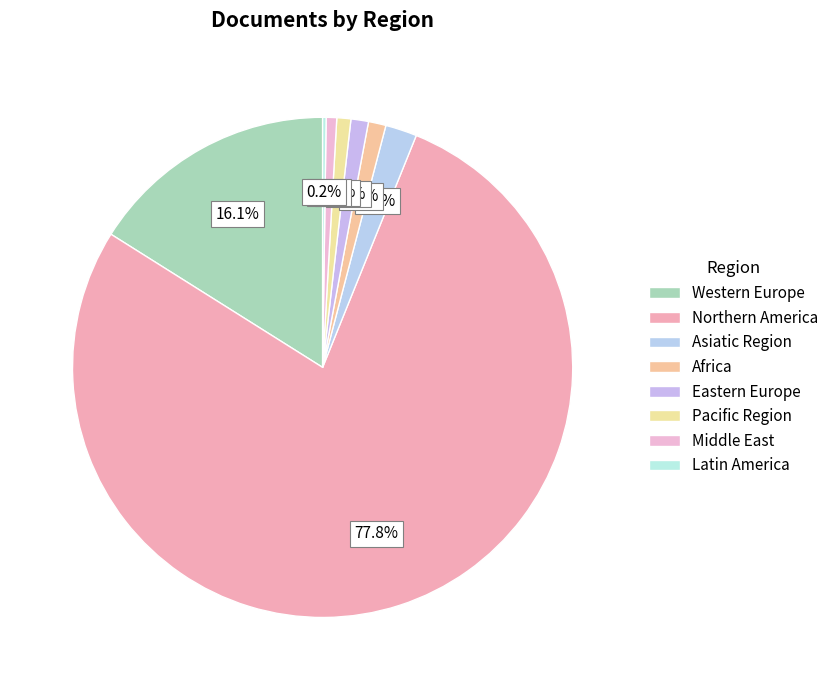

Which category has the biggest portion of the pie?

Northern America